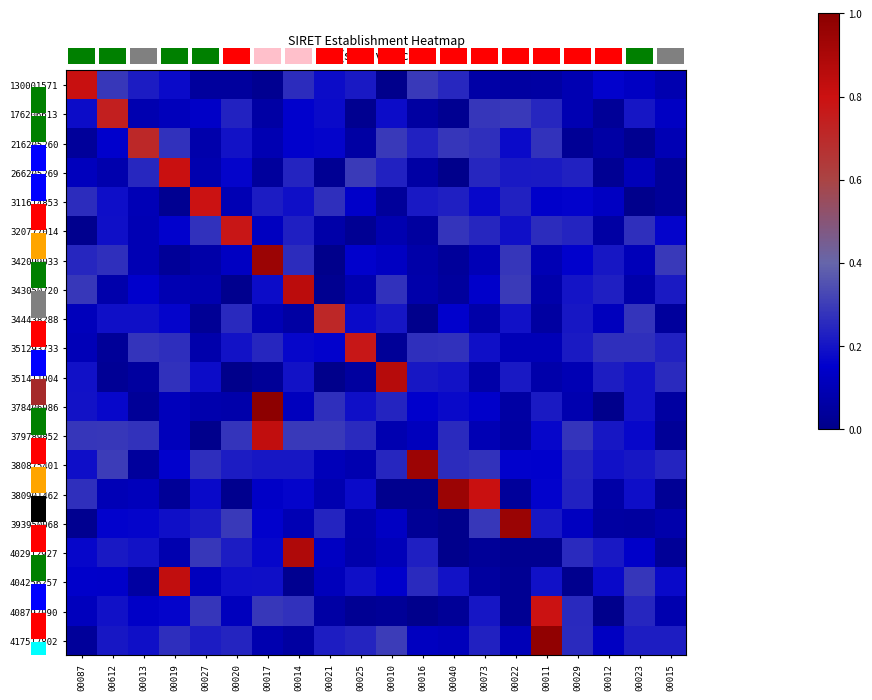

Which series has the widest spread of values?

378406086